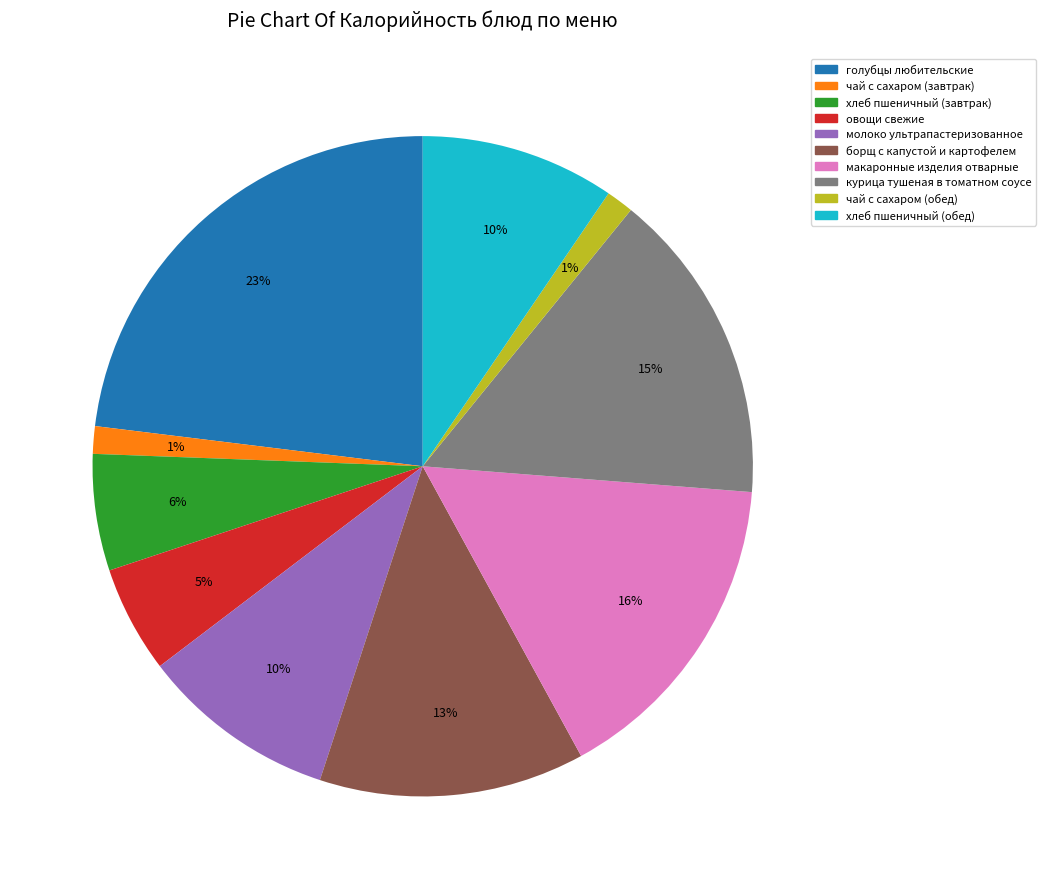

Does борщ с капустой и картофелем account for over 50% of the chart?

No